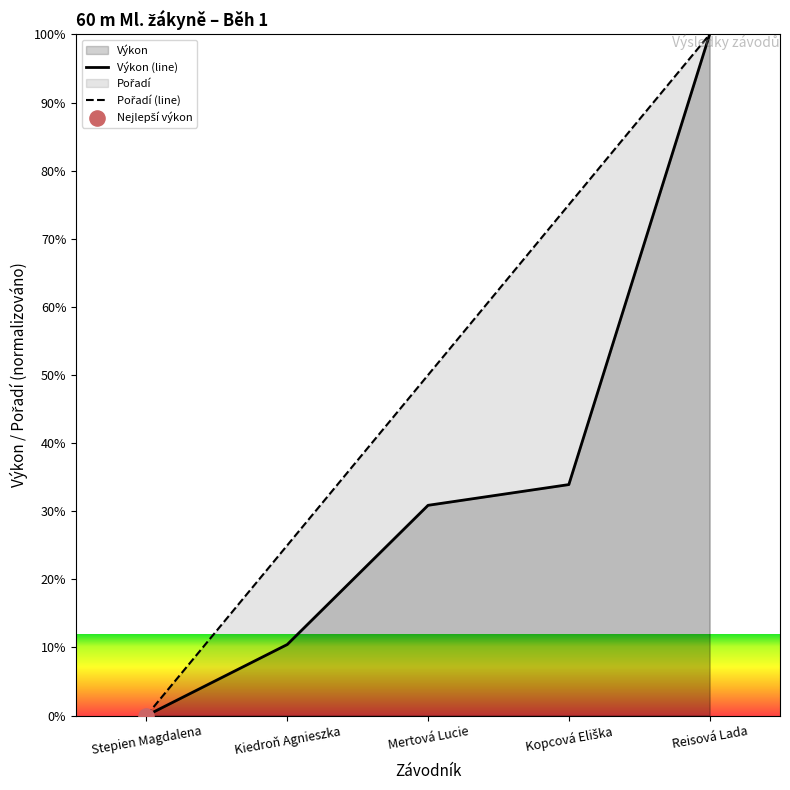

Which series has the widest spread of Y values?

Pořadí